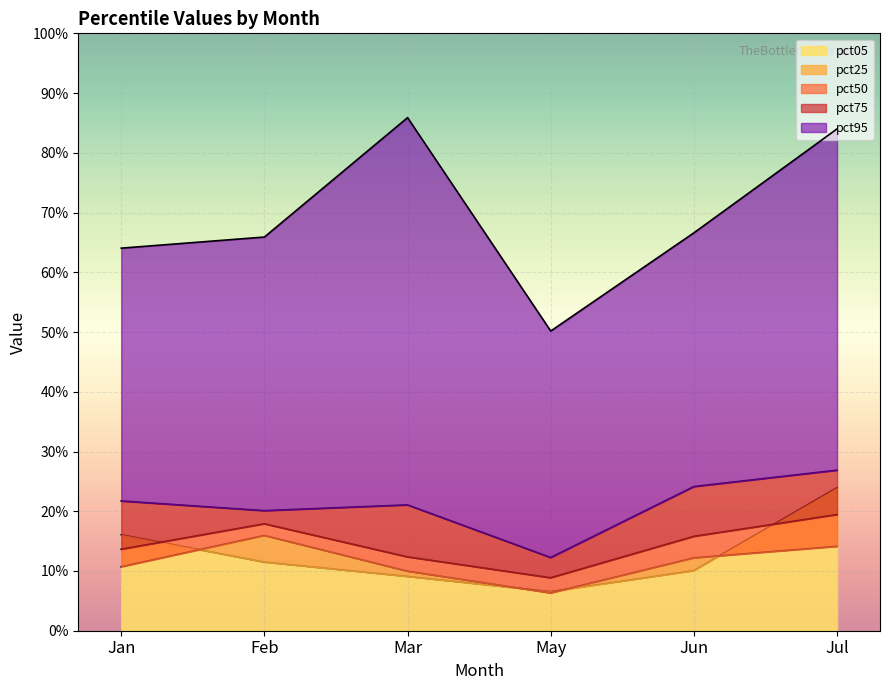

True or false: pct25 and pct95 intersect in this chart.

False